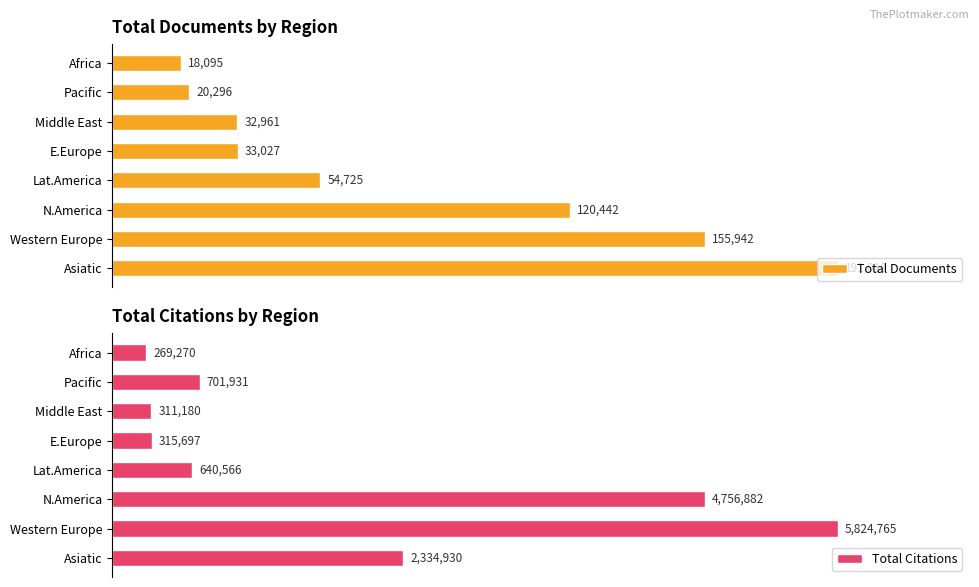

At which label is Total Documents closest to 104553?

N.America